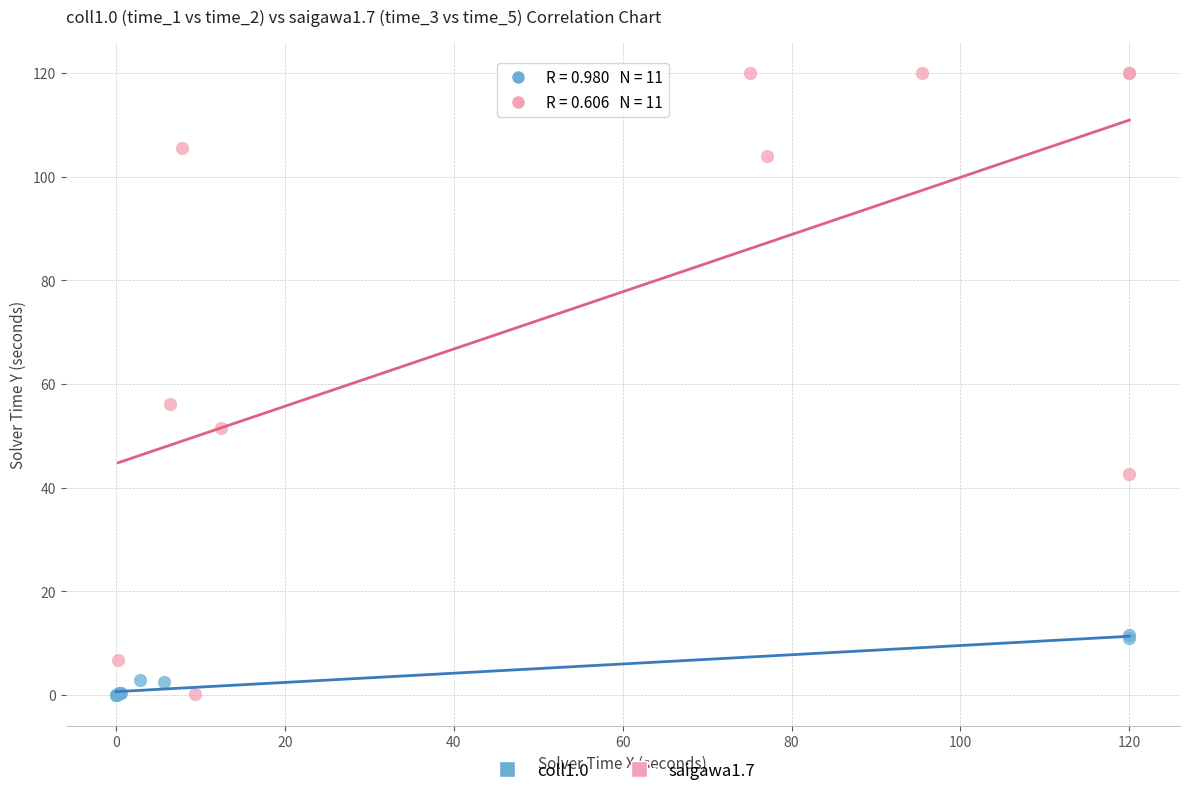

Which series reaches the maximum Y coordinate?

saigawa1.7